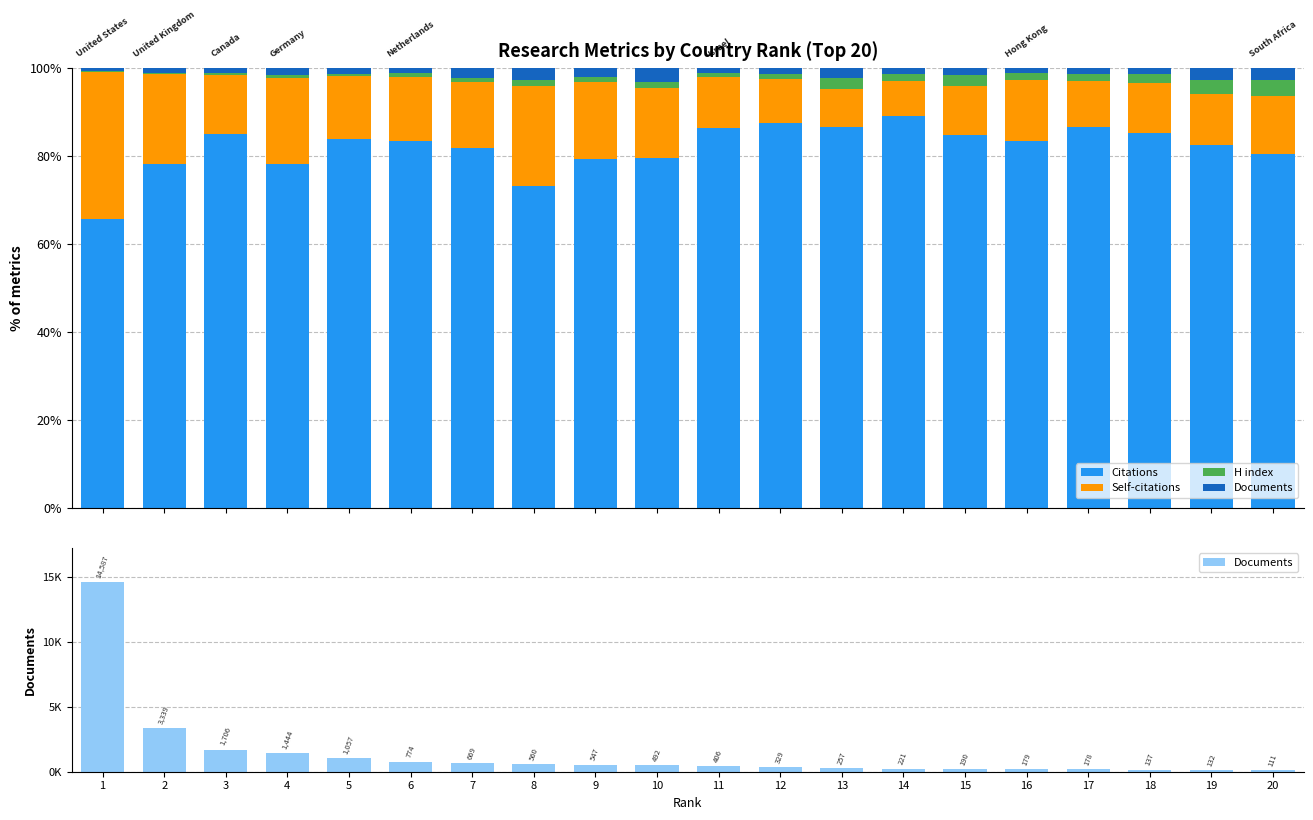

What is the highest value of the Documents series?

14587.0